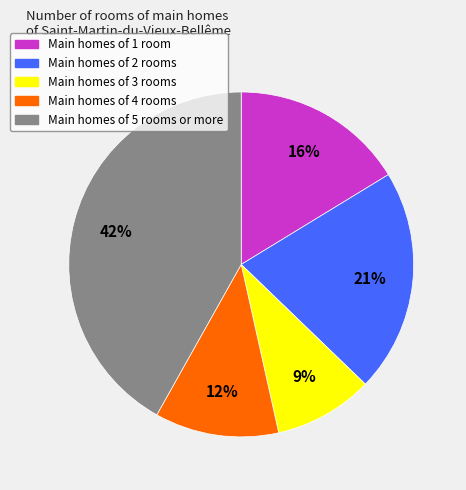

To the nearest percent, what is the average slice percentage?

20%